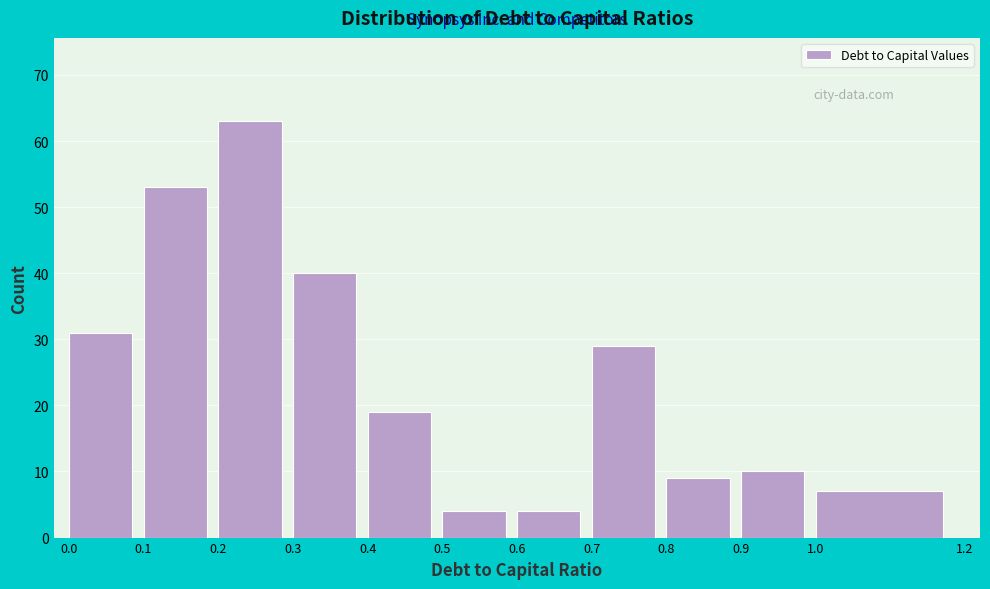

Reading left to right, transcribe this chart: for each bar, give the range it covers on the x-axis and its height. The values are not printed on the chart, so give them approximately, as read against the axis.

0.0 to 0.1: 31
0.1 to 0.2: 53
0.2 to 0.3: 63
0.3 to 0.4: 40
0.4 to 0.5: 19
0.5 to 0.6: 4
0.6 to 0.7: 4
0.7 to 0.8: 29
0.8 to 0.9: 9
0.9 to 1.0: 10
1.0 to 1.2: 7